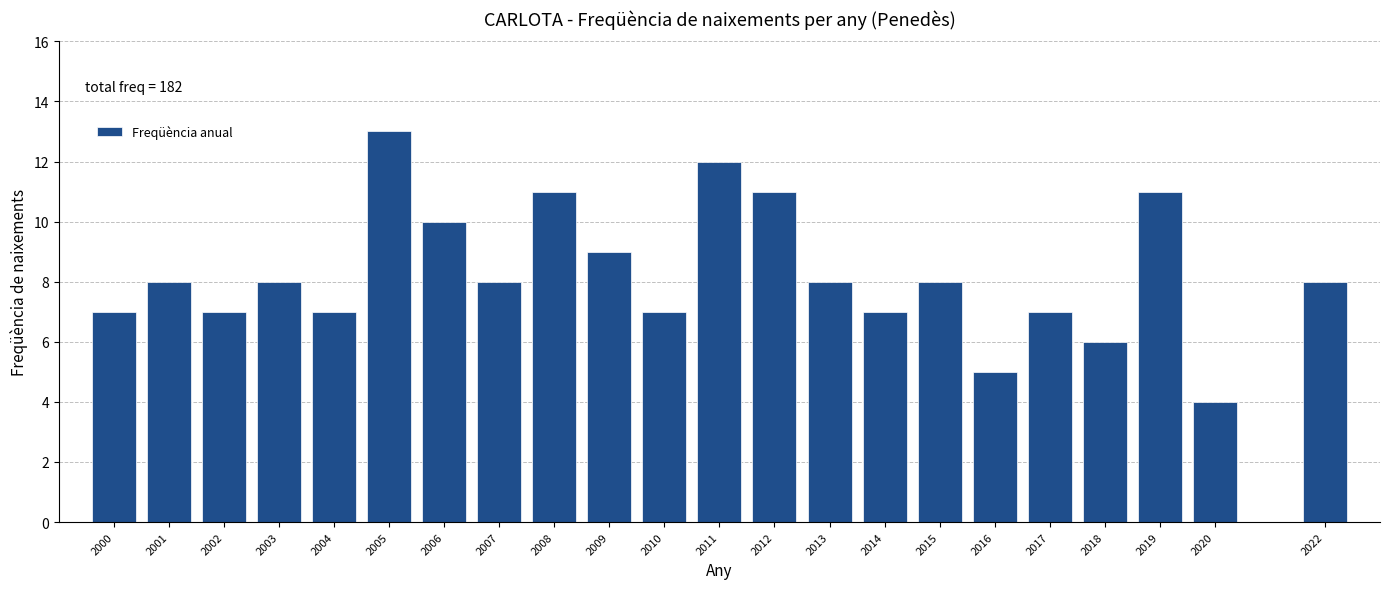

Reading left to right, transcribe all the data shown in this chart.

7	8	7	8	7	13	10	8	11	9	7	12	11	8	7	8	5	7	6	11	4	8